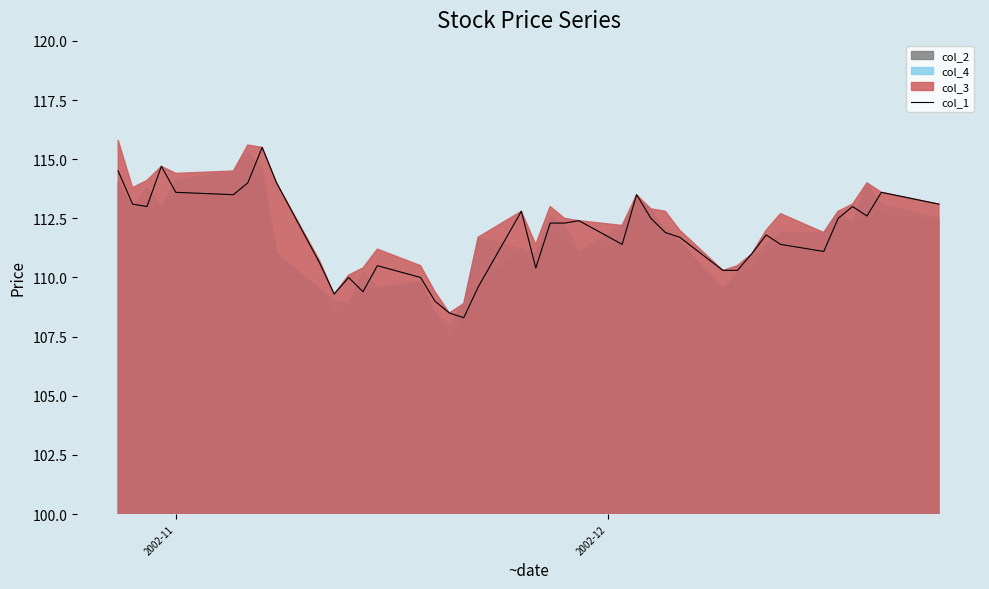

True or false: the data has more than 1 interior local peaks.

True